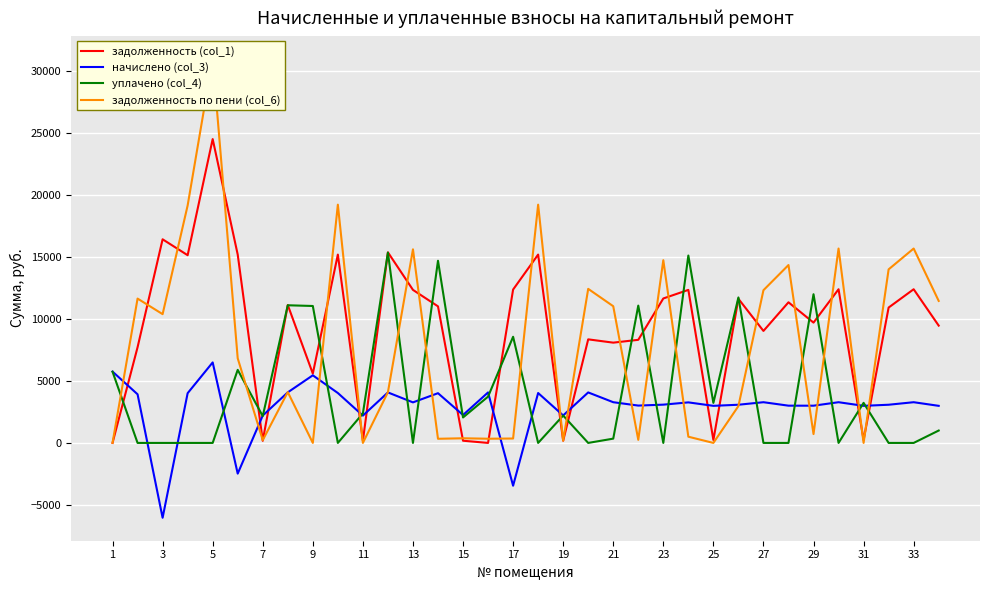

What is the average value of the задолженность по пени (col_6) series?

7922.1